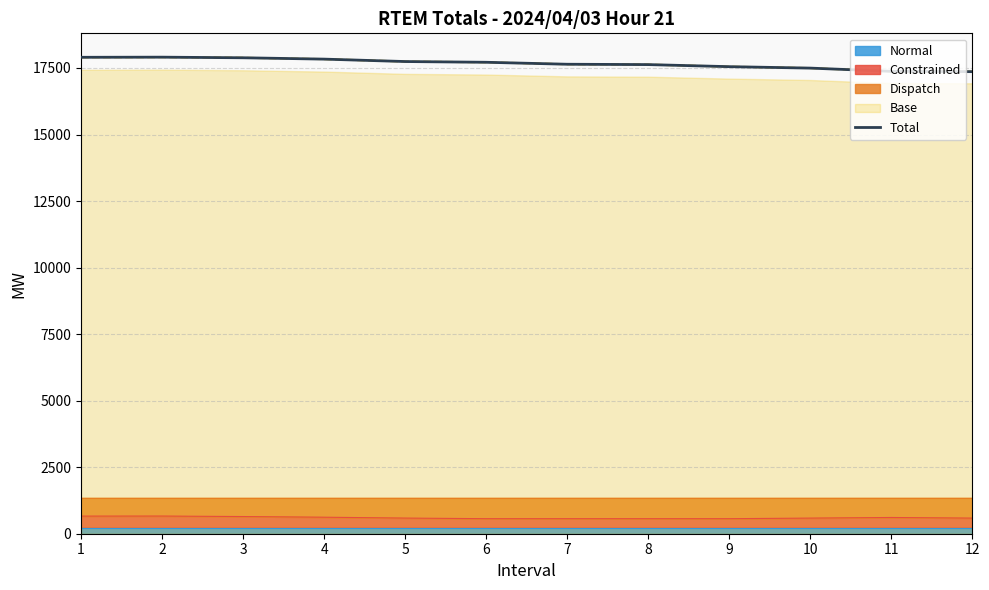

What is the average value?

17669.8